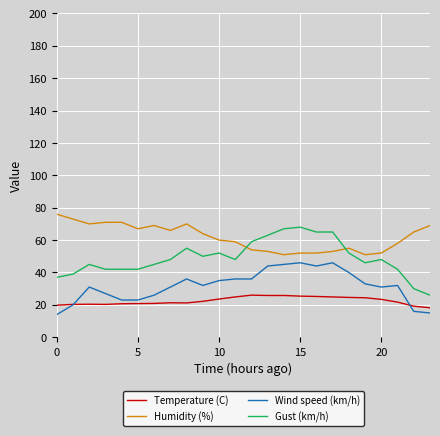

Count the number of data series in this chart.

4